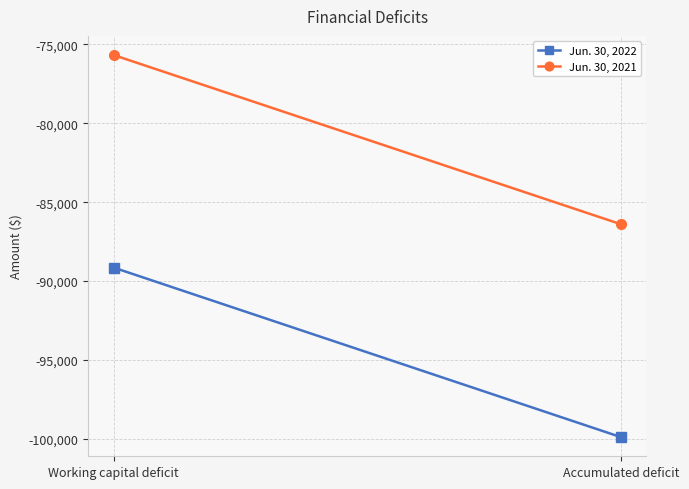

What are all the series names shown in the legend?

Jun. 30, 2022, Jun. 30, 2021